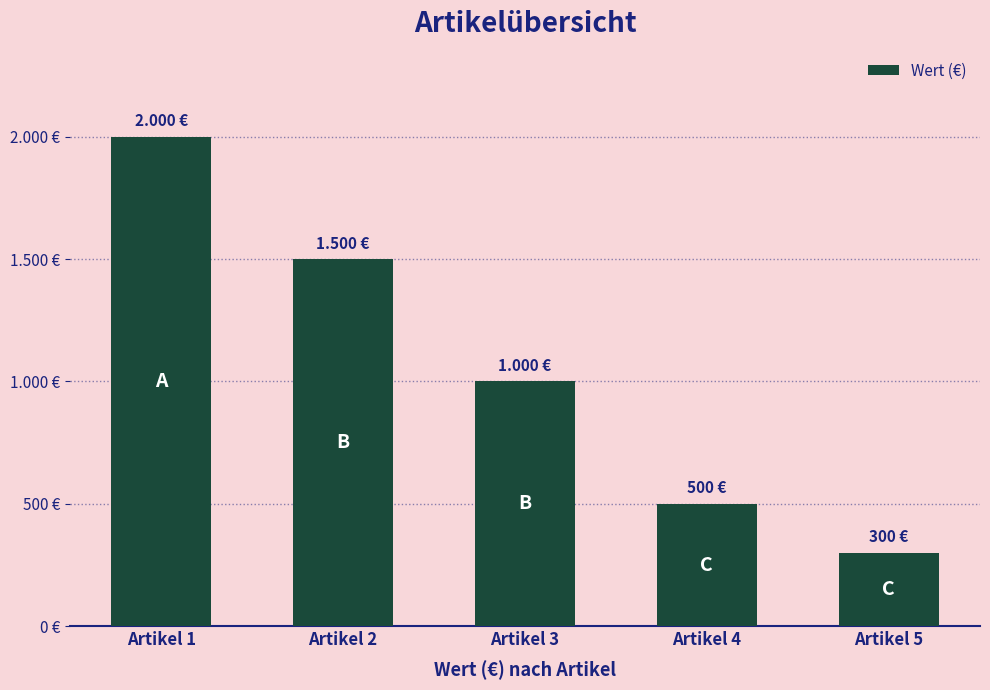

What is the ratio of the value at Artikel 5 to the value at Artikel 3?

0.3